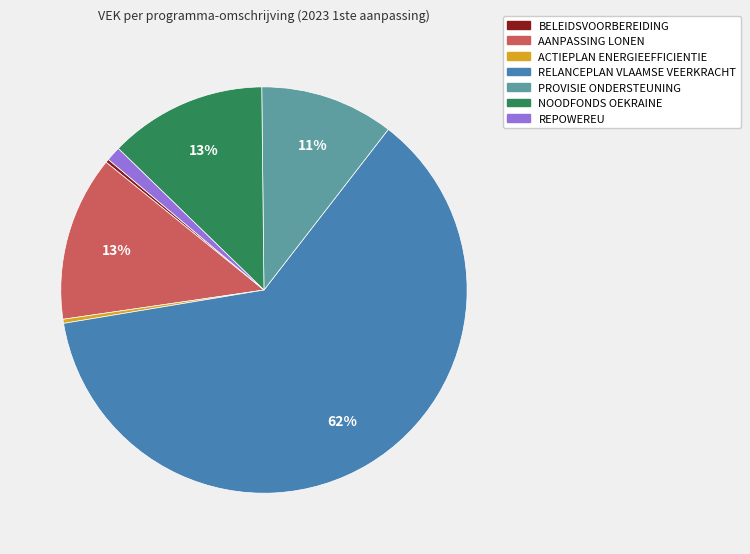

Combined, do AANPASSING LONEN and PROVISIE ONDERSTEUNING account for over 50%?

No